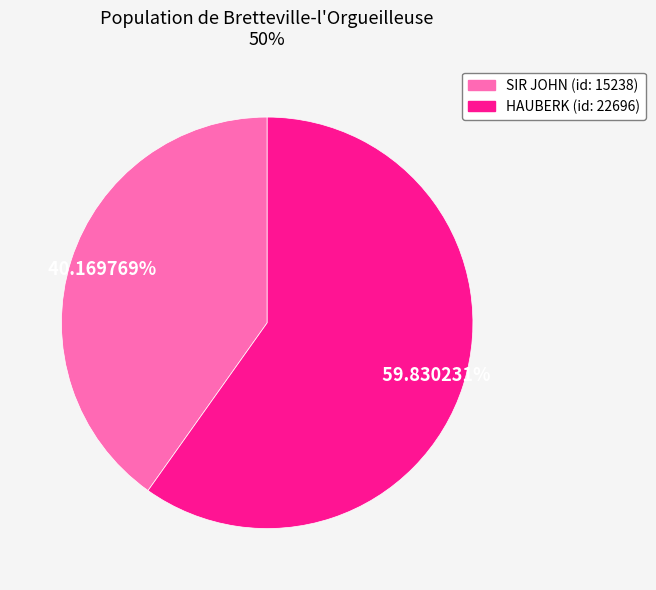

How many slices are in this pie chart?

2